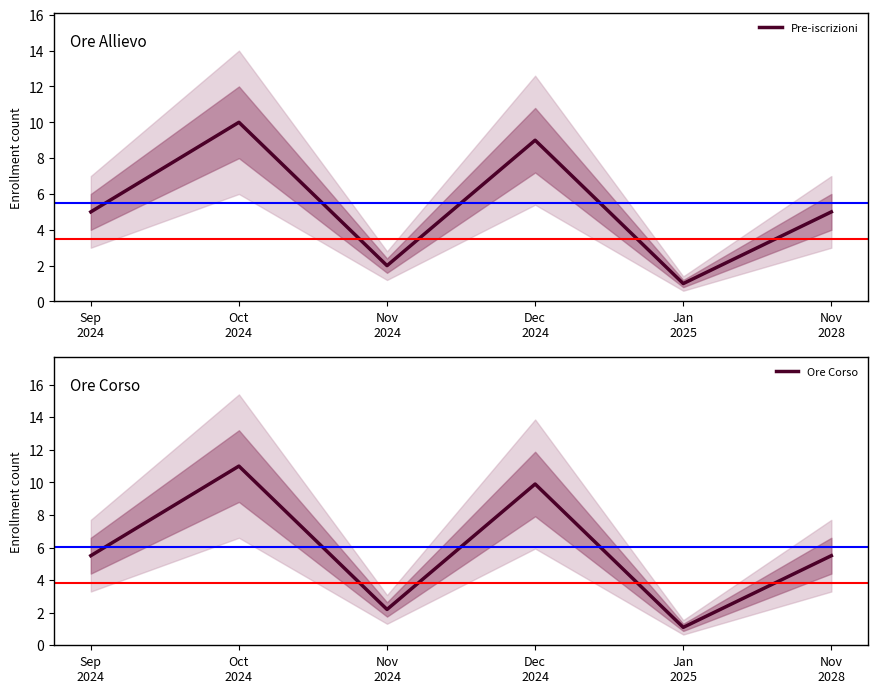

Which series has the widest spread of values?

Ore Corso